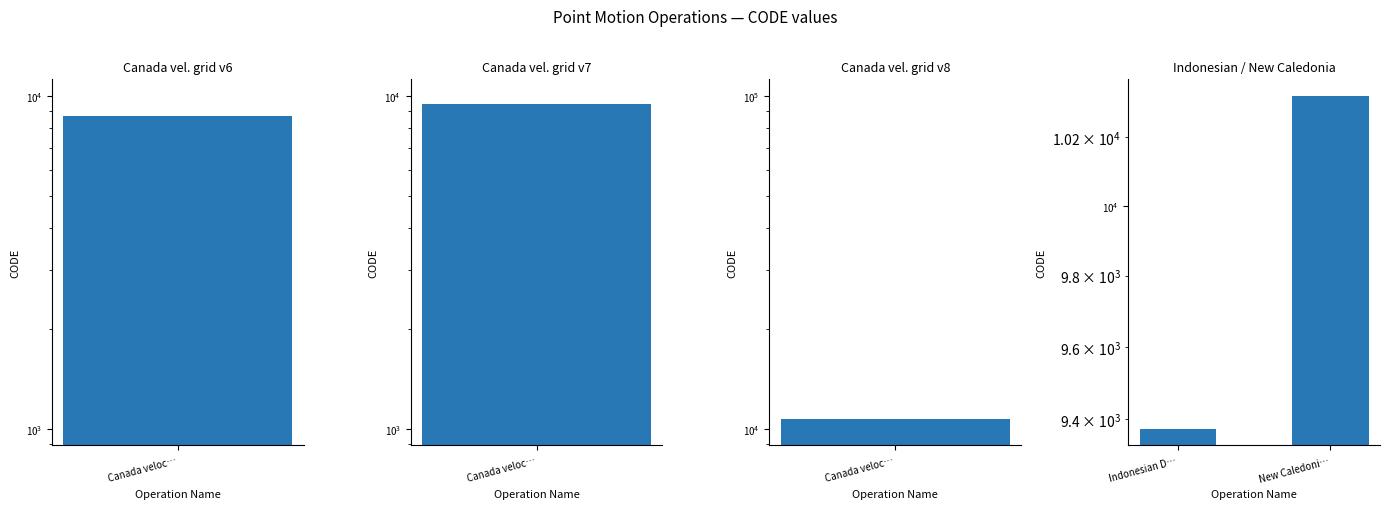

The chart shows a value of 10323 at New Caledoni…. True or false?

True